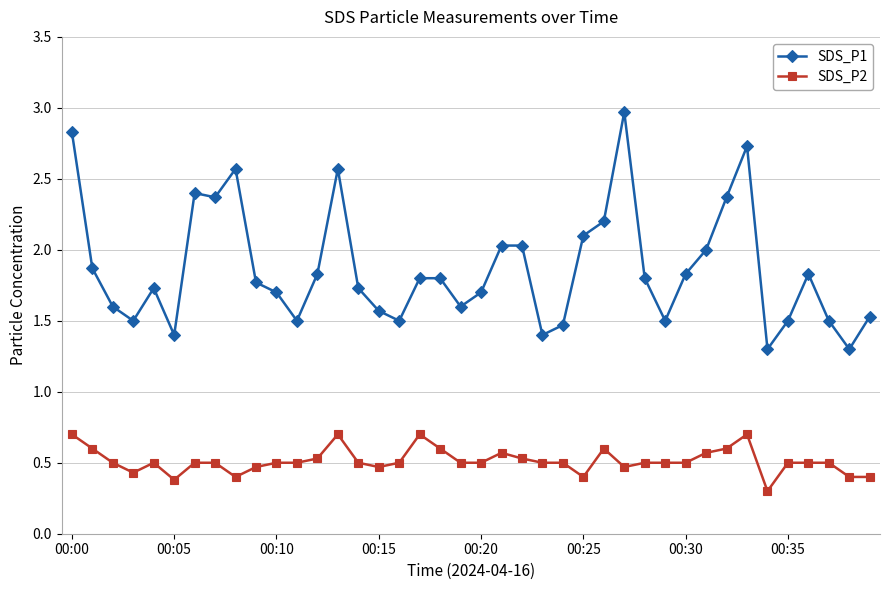

What is the maximum value for SDS_P2?

0.7